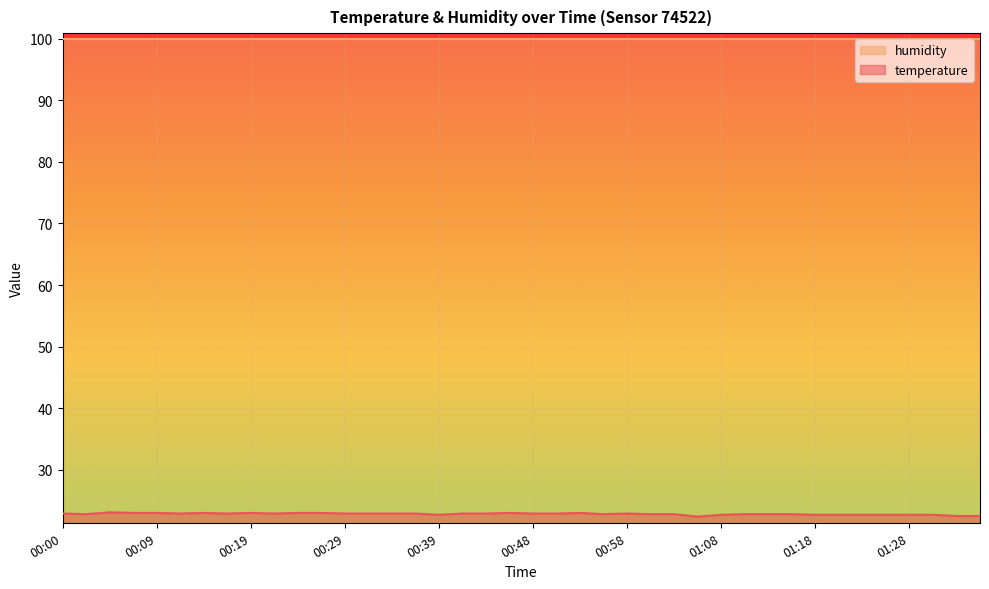

How many points are lower than both their immediate neighbors (excluding endpoints)?

7